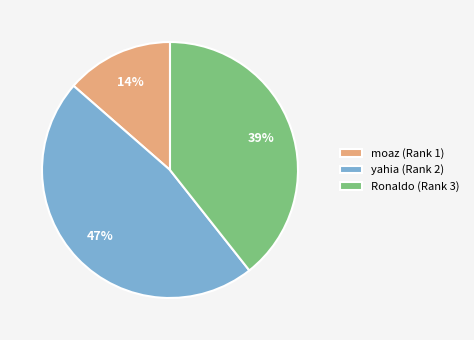

What is the ratio of the value at moaz (Rank 1) to the value at yahia (Rank 2)?

0.3